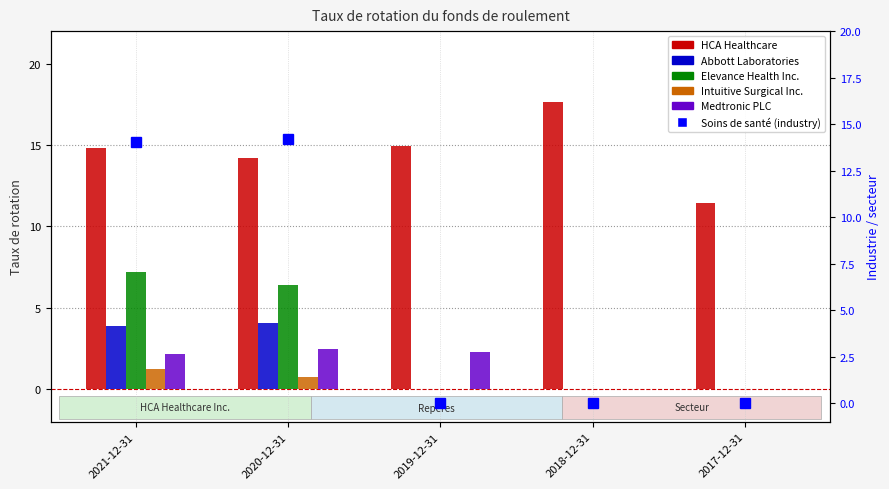

What are all the series names shown in the legend?

HCA Healthcare, Abbott Laboratories, Elevance Health Inc., Intuitive Surgical Inc., Medtronic PLC, Soins de santé (industry)